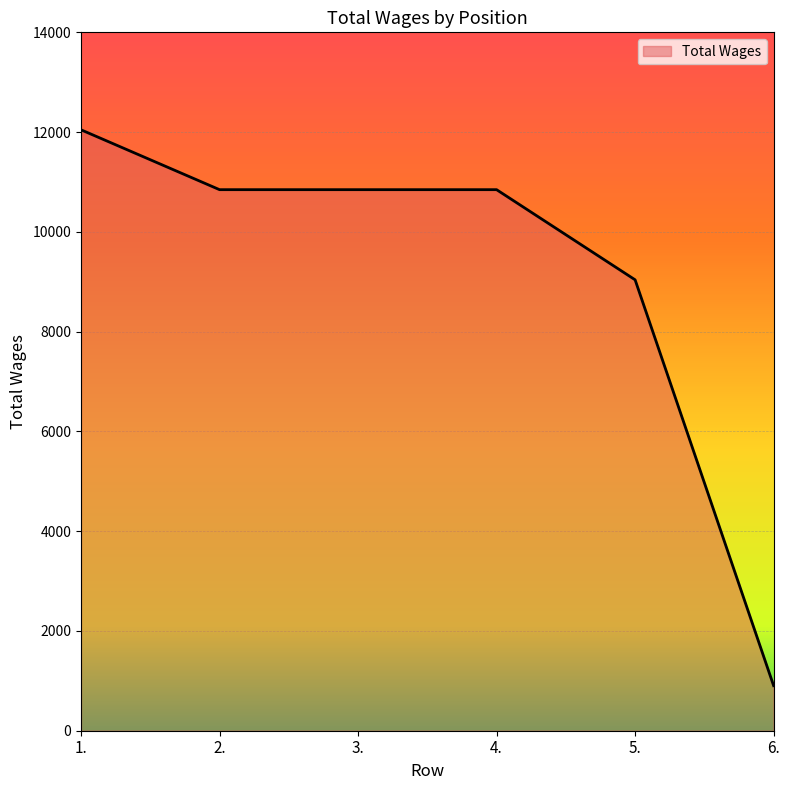

What is the ratio of the value at 4. to the value at 2.?

1.0